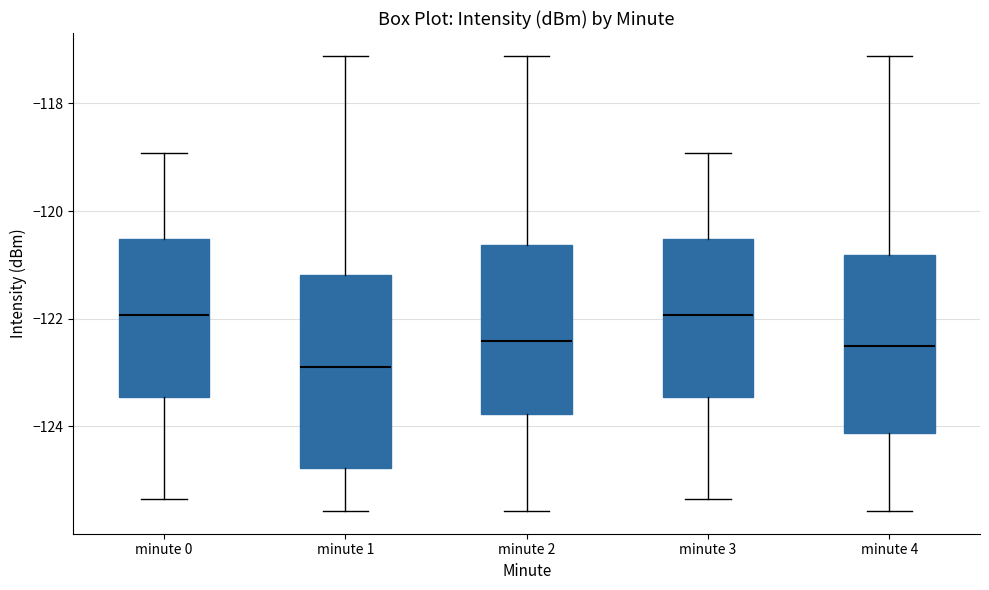

Where is the upper edge of the box for minute 1 on the y-axis? The values are not printed on the chart, so give them approximately, as read against the axis.

-121.2